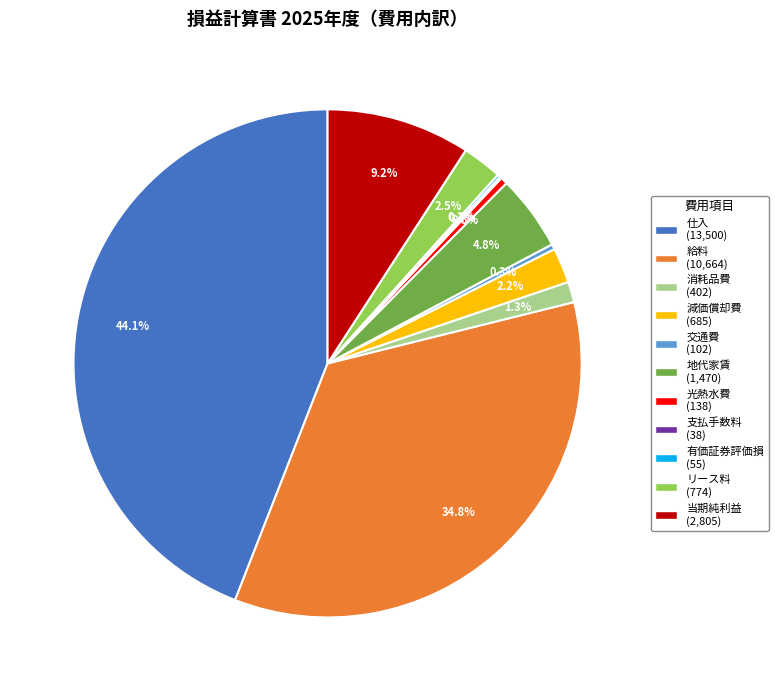

To the nearest percent, what is the difference between the 仕入 and 給料 slice percentages?

9%